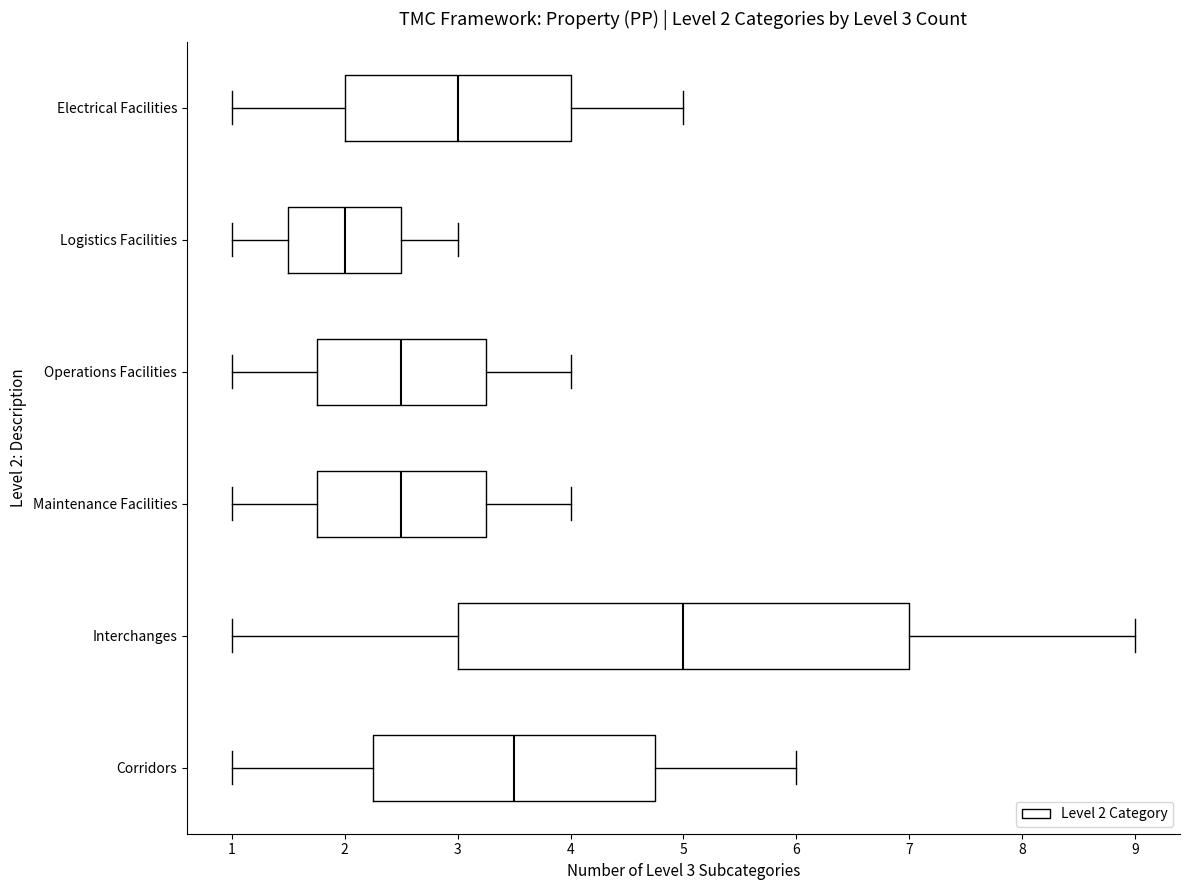

Which box's median line is the furthest to the left?

Logistics Facilities